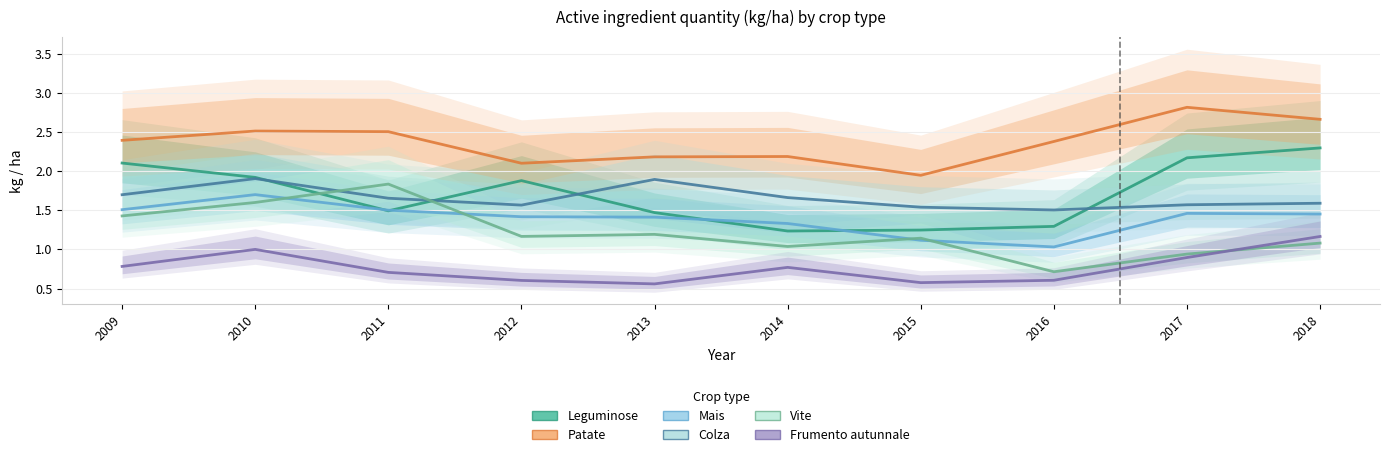

Reading left to right, what are all the values shown in this chart?

Leguminose: 2.1	1.9	1.5	1.9	1.5	1.2	1.2	1.3	2.2	2.3
Patate: 2.4	2.5	2.5	2.1	2.2	2.2	1.9	2.4	2.8	2.7
Mais: 1.5	1.7	1.5	1.4	1.4	1.3	1.1	1.0	1.5	1.5
Colza: 1.7	1.9	1.7	1.6	1.9	1.7	1.5	1.5	1.6	1.6
Vite: 1.4	1.6	1.8	1.2	1.2	1.0	1.1	0.7	0.9	1.1
Frumento autunnale: 0.8	1.0	0.7	0.6	0.6	0.8	0.6	0.6	0.9	1.2